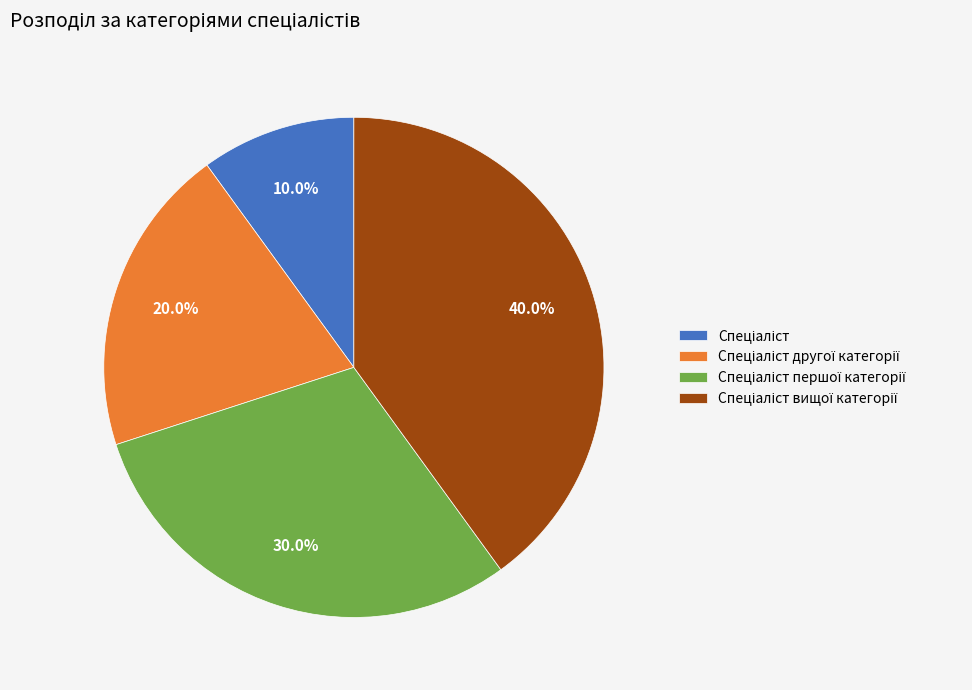

Does any single category account for the majority?

No